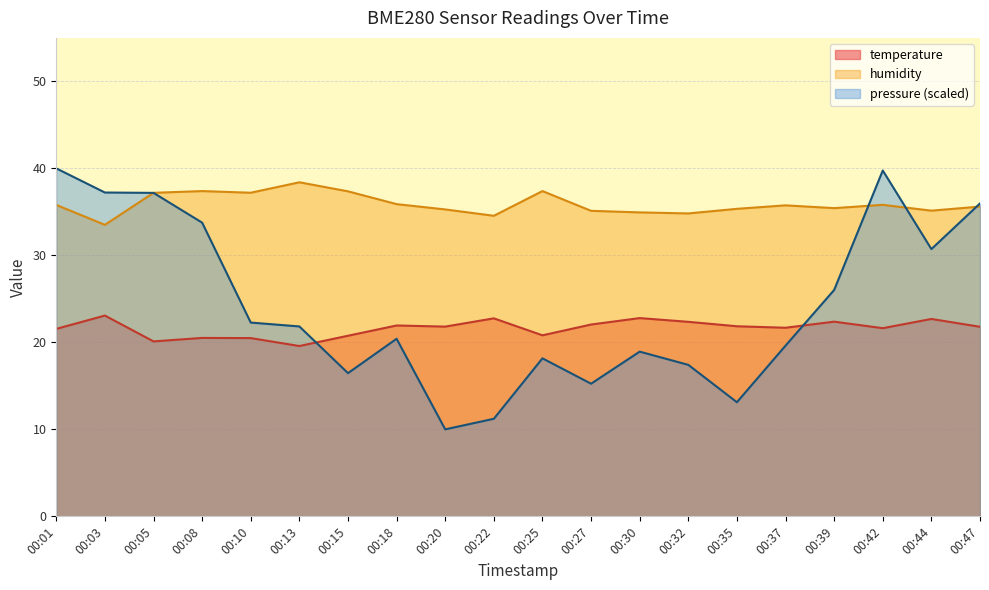

What is the difference between the maximum and minimum values in the temperature series?

3.5